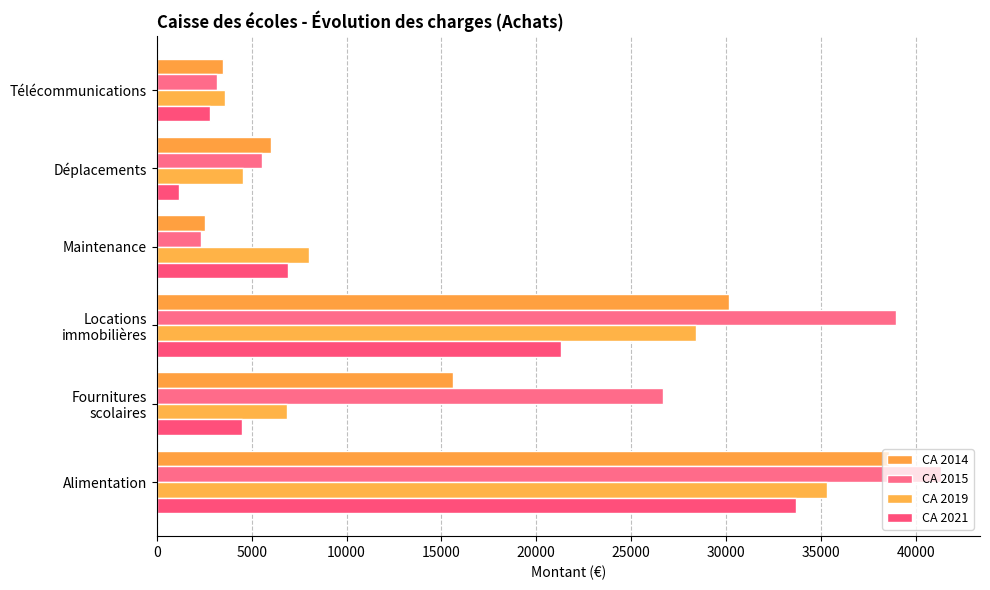

What is the sum of all CA 2015 values?

117974.1